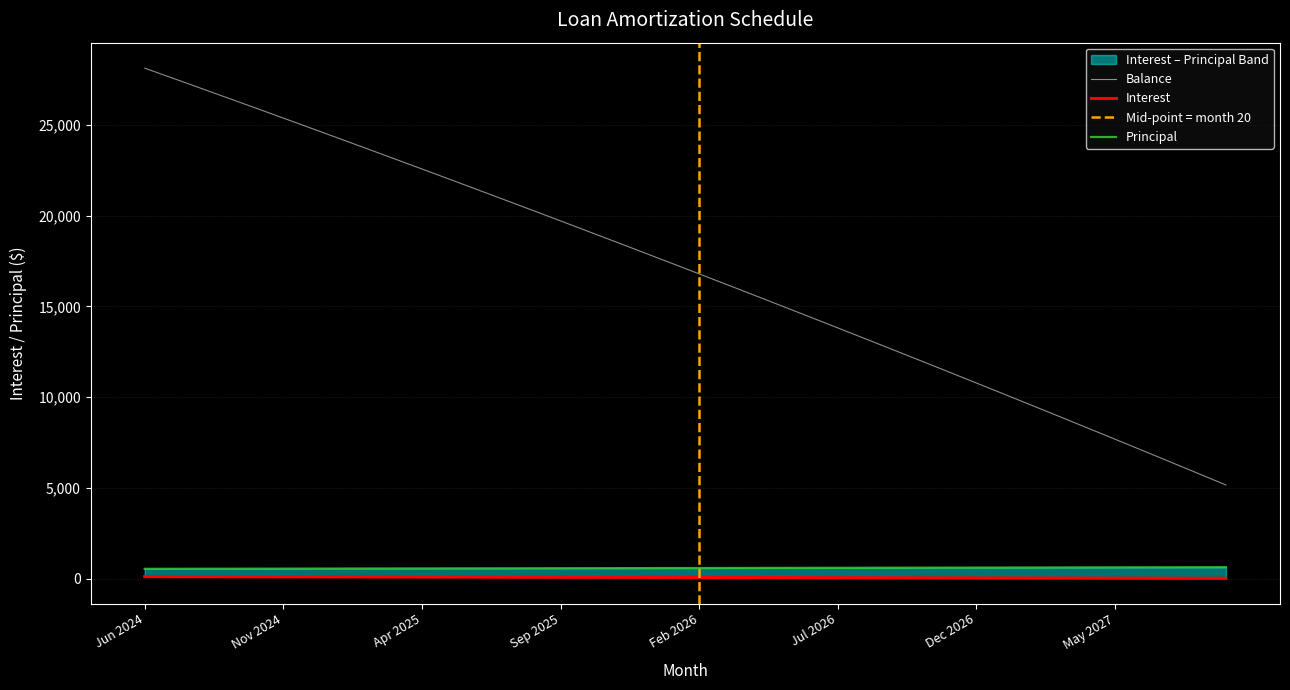

True or false: Principal and Balance intersect in this chart.

False